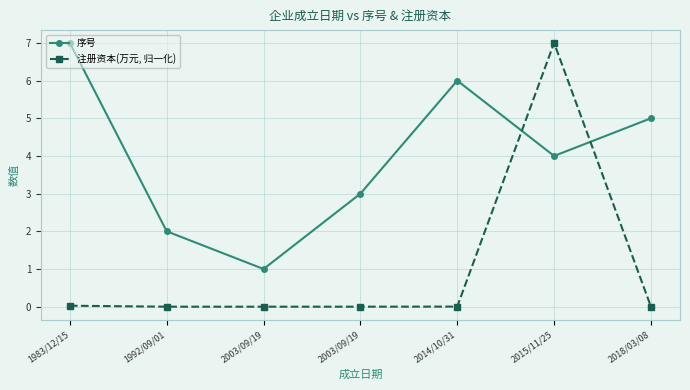

Reading left to right, list all the values displayed in this chart.

序号: 1983/12/15=7.0	1992/09/01=2.0	2003/09/19=1.0	2003/09/19=3.0	2014/10/31=6.0	2015/11/25=4.0	2018/03/08=5.0
注册资本(万元, 归一化): 1983/12/15=0.0	1992/09/01=0.0	2003/09/19=0.0	2003/09/19=0.0	2014/10/31=0.0	2015/11/25=7.0	2018/03/08=0.0